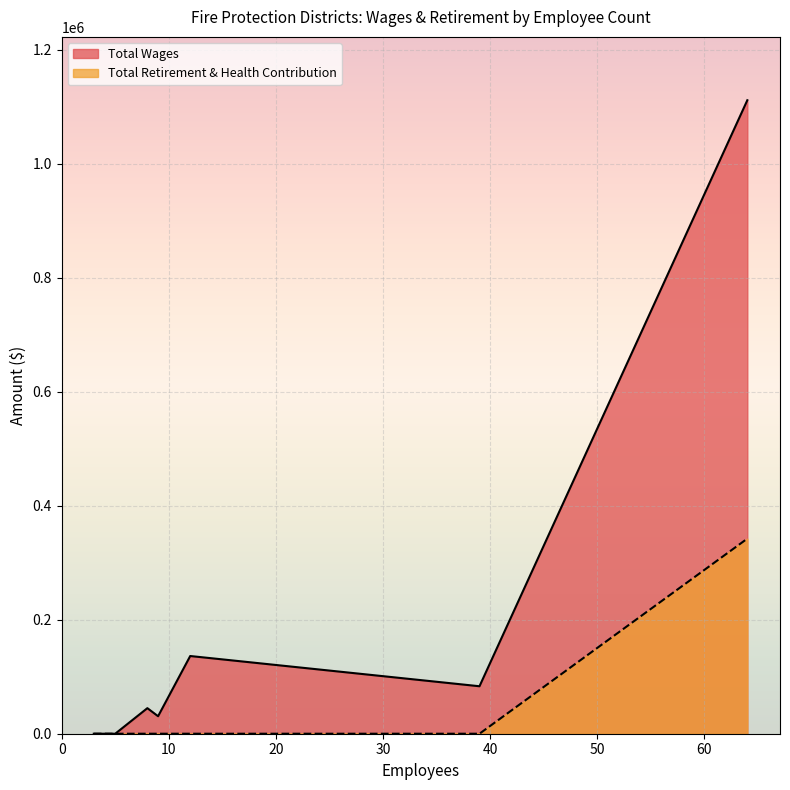

True or false: Total Retirement & Health Contribution and Total Wages cross at least once.

False